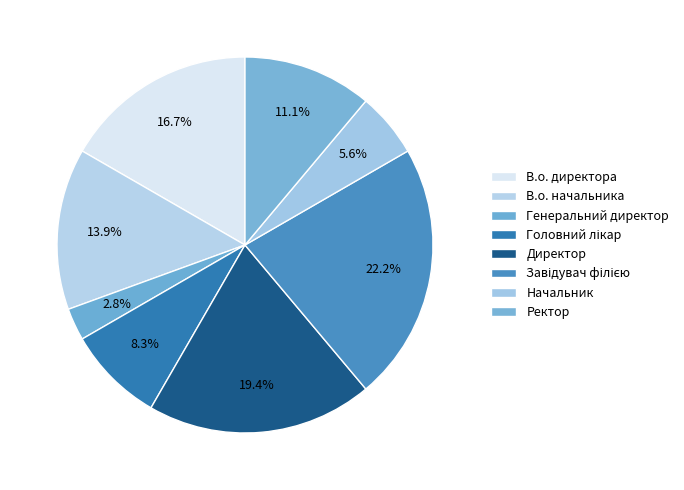

To the nearest percent, what percentage of the pie is Директор?

19%